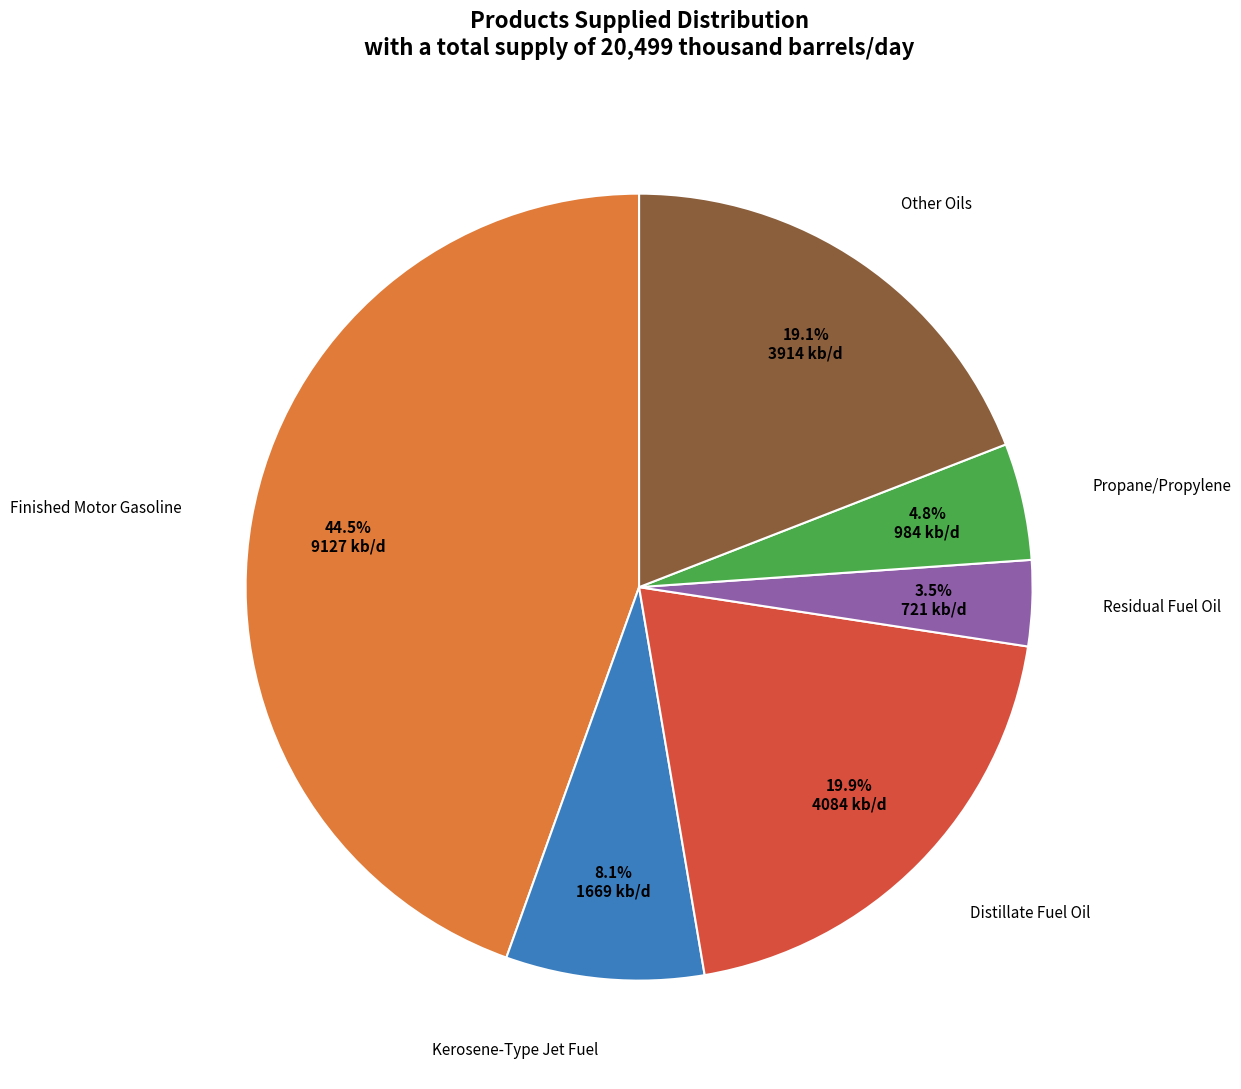

Is there any slice that represents more than half of the pie?

No